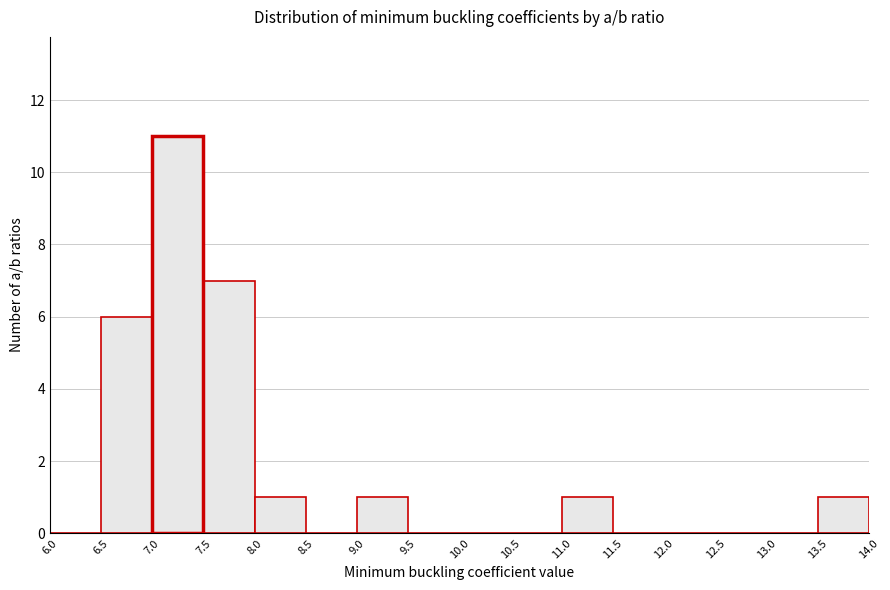

Reading left to right, transcribe this chart: for each bar, give the range it covers on the x-axis and its height. The values are not printed on the chart, so give them approximately, as read against the axis.

6.0 to 6.5: 0
6.5 to 7.0: 6
7.0 to 7.5: 11
7.5 to 8.0: 7
8.0 to 8.5: 1
8.5 to 9.0: 0
9.0 to 9.5: 1
9.5 to 10.0: 0
10.0 to 10.5: 0
10.5 to 11.0: 0
11.0 to 11.5: 1
11.5 to 12.0: 0
12.0 to 12.5: 0
12.5 to 13.0: 0
13.0 to 13.5: 0
13.5 to 14.0: 1